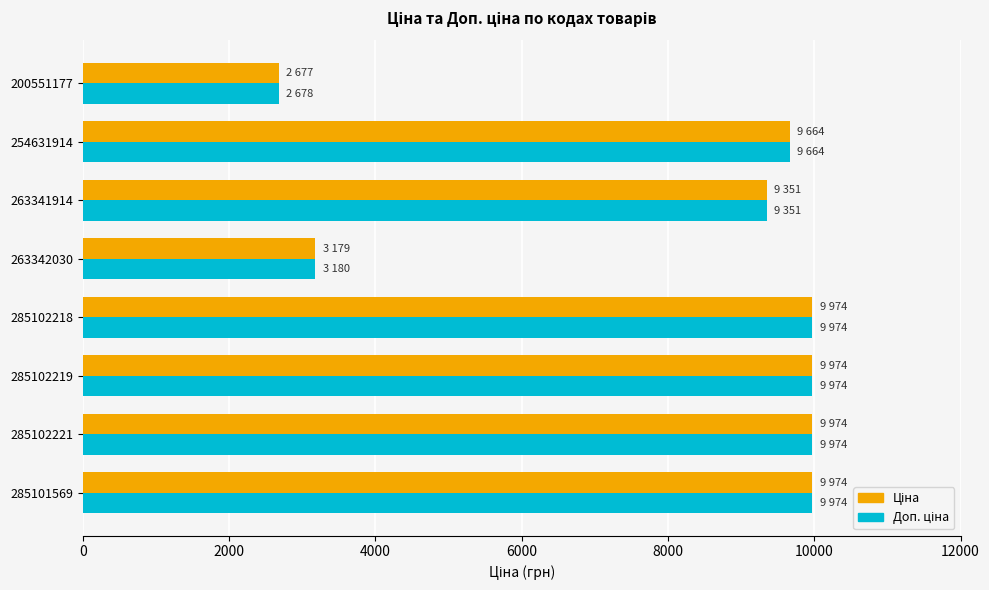

At how many categories does at least one series exceed 6243?

6